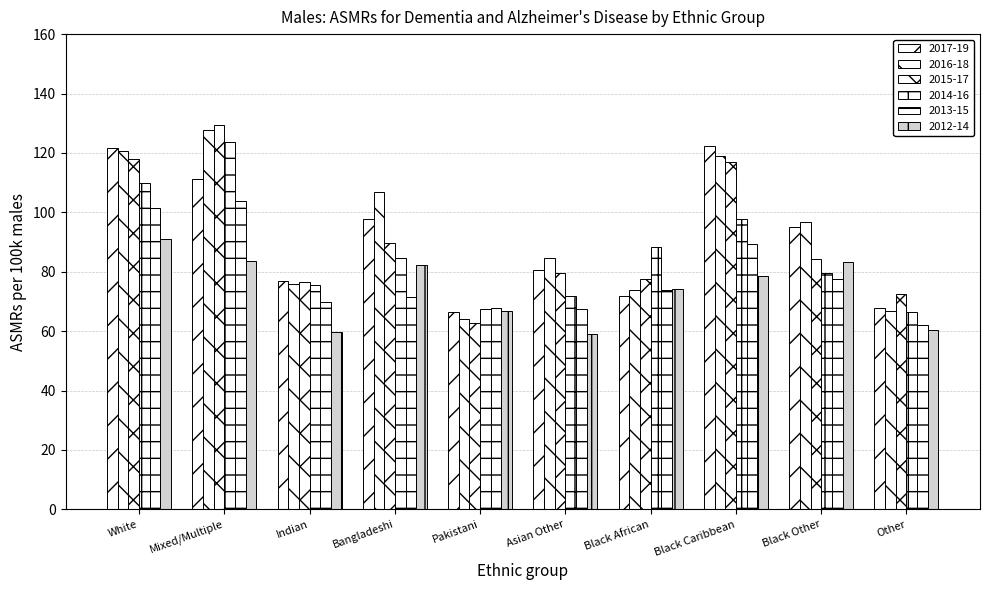

How many bars are there in total?

60